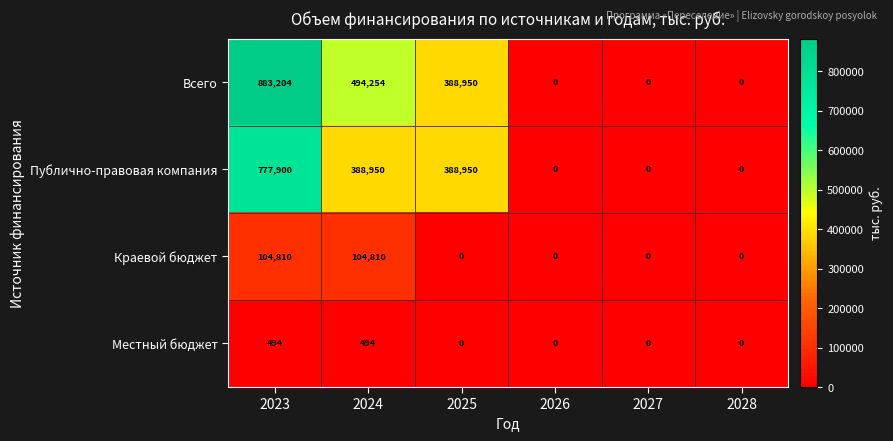

The Публично-правовая компания series shows -517475 at 2026. True or false?

False